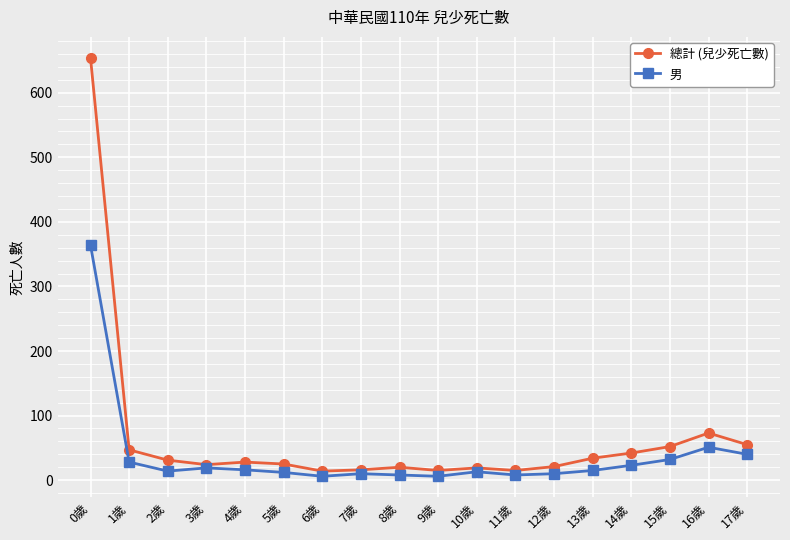

What is the maximum value for 總計 (兒少死亡數)?

654